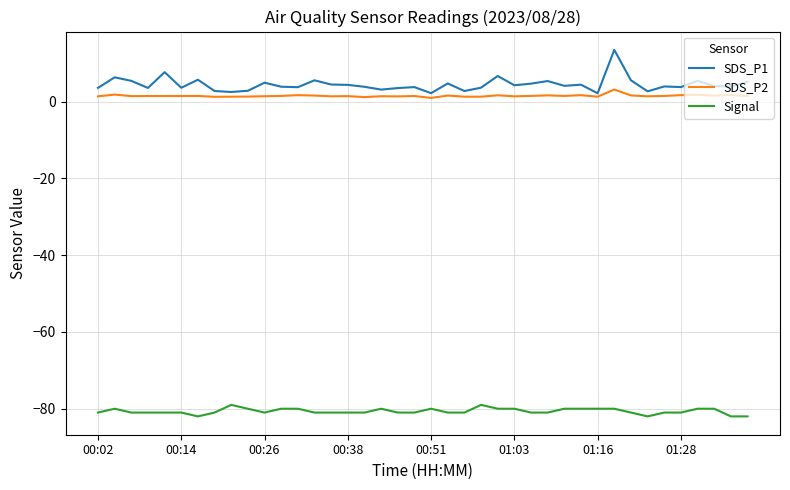

What is the maximum value for Signal?

-79.0